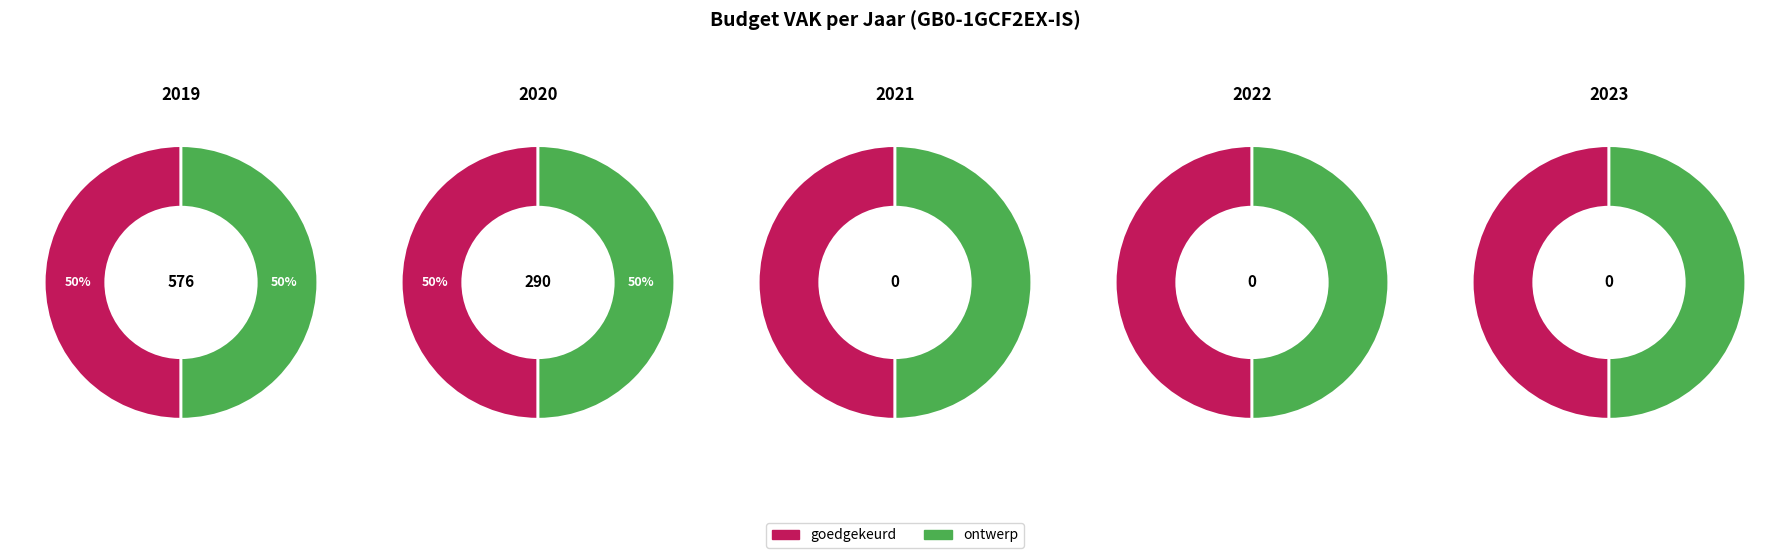

Is there a majority slice in this chart?

No